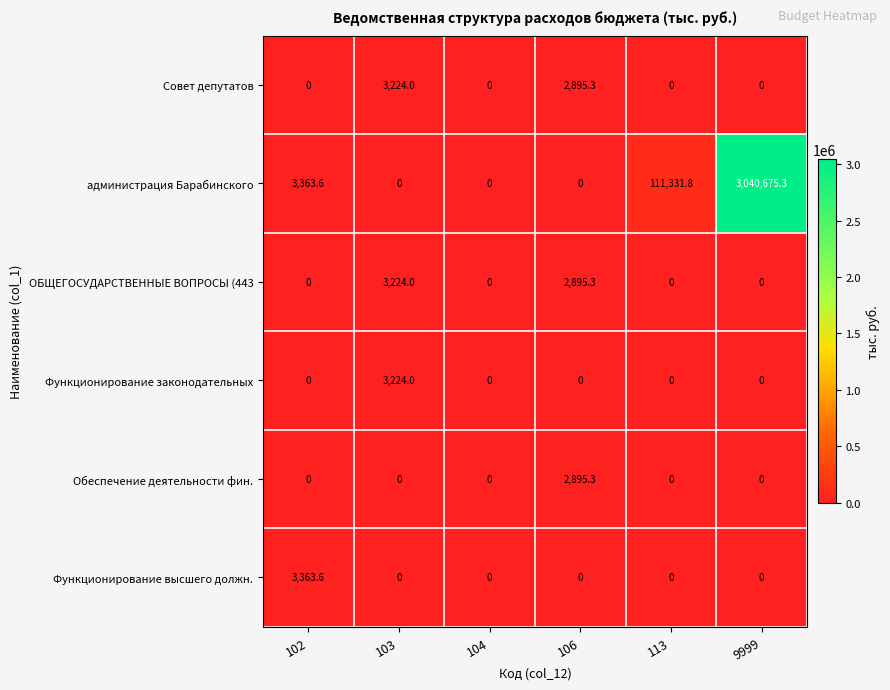

Which label corresponds to the largest value in the chart?

9999